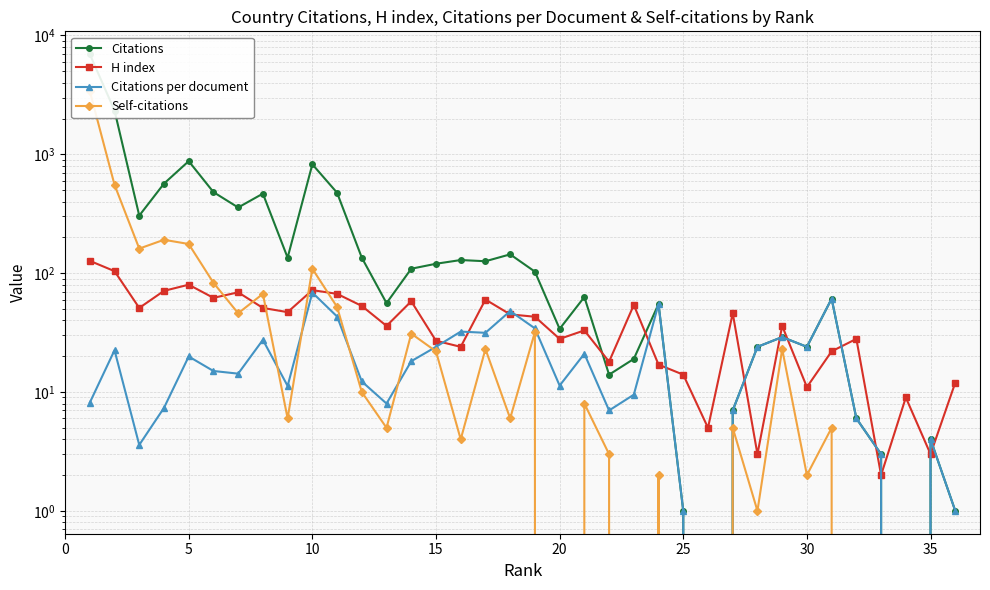

True or false: Citations and Citations per document intersect in this chart.

False